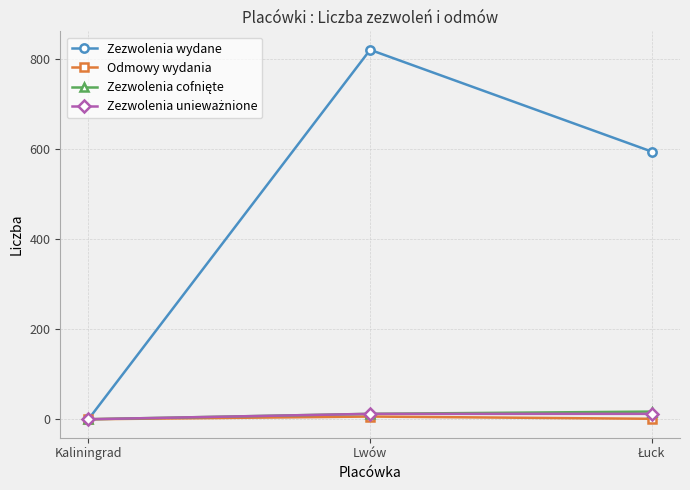

At which category is the sum across all series the highest?

Lwów